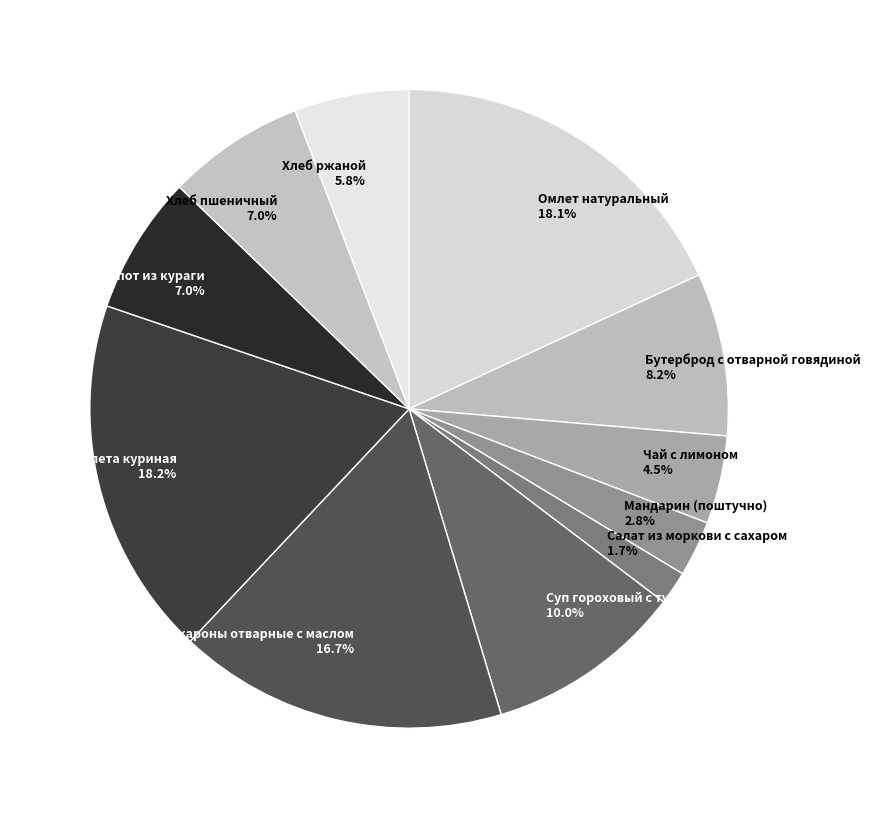

Which slice is the smallest?

Салат из моркови с сахаром